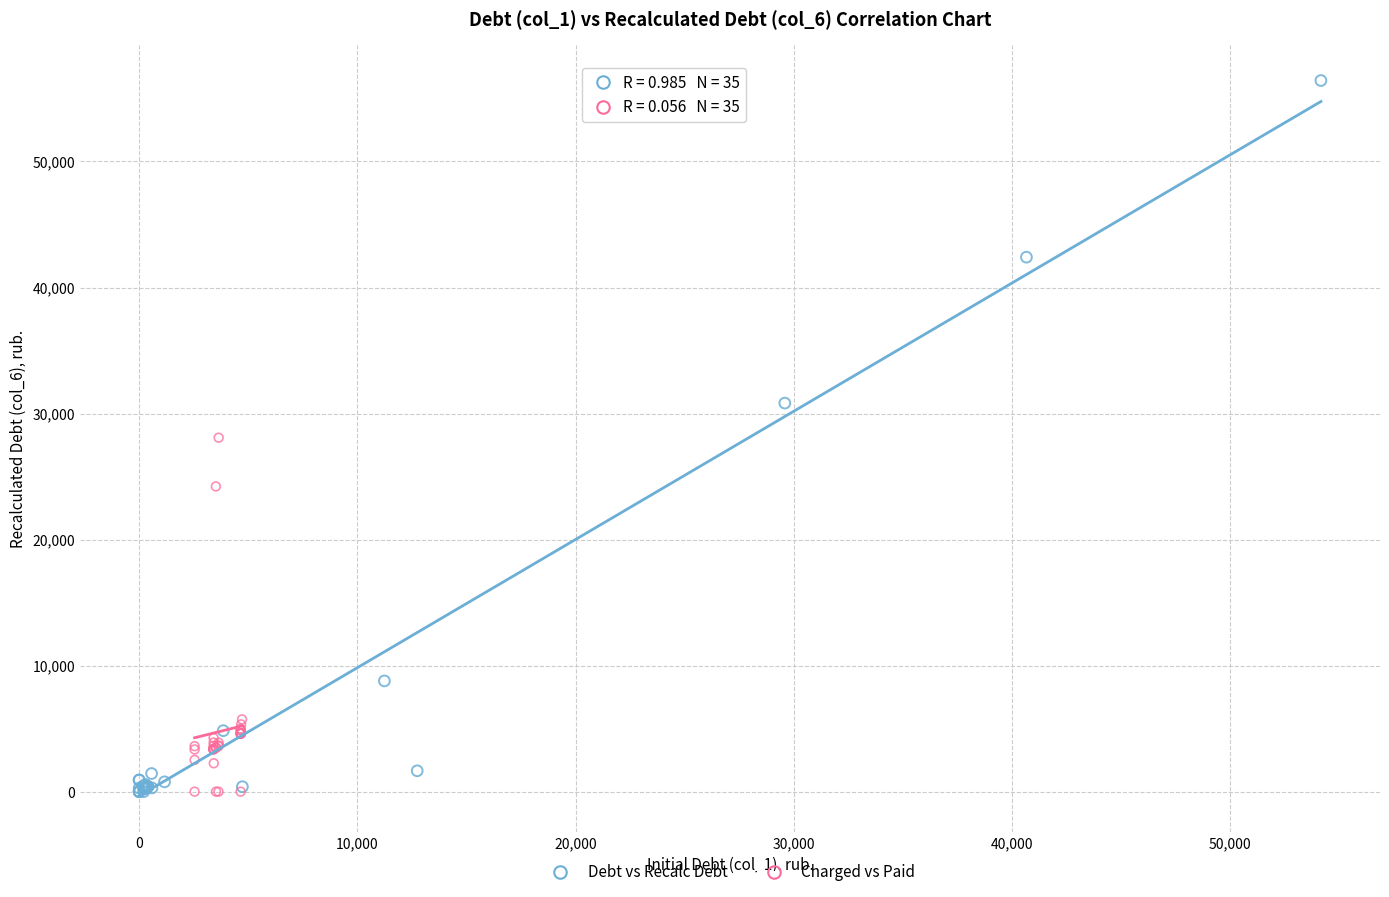

What are all the series names shown in the legend?

Debt vs Recalc Debt, Charged vs Paid